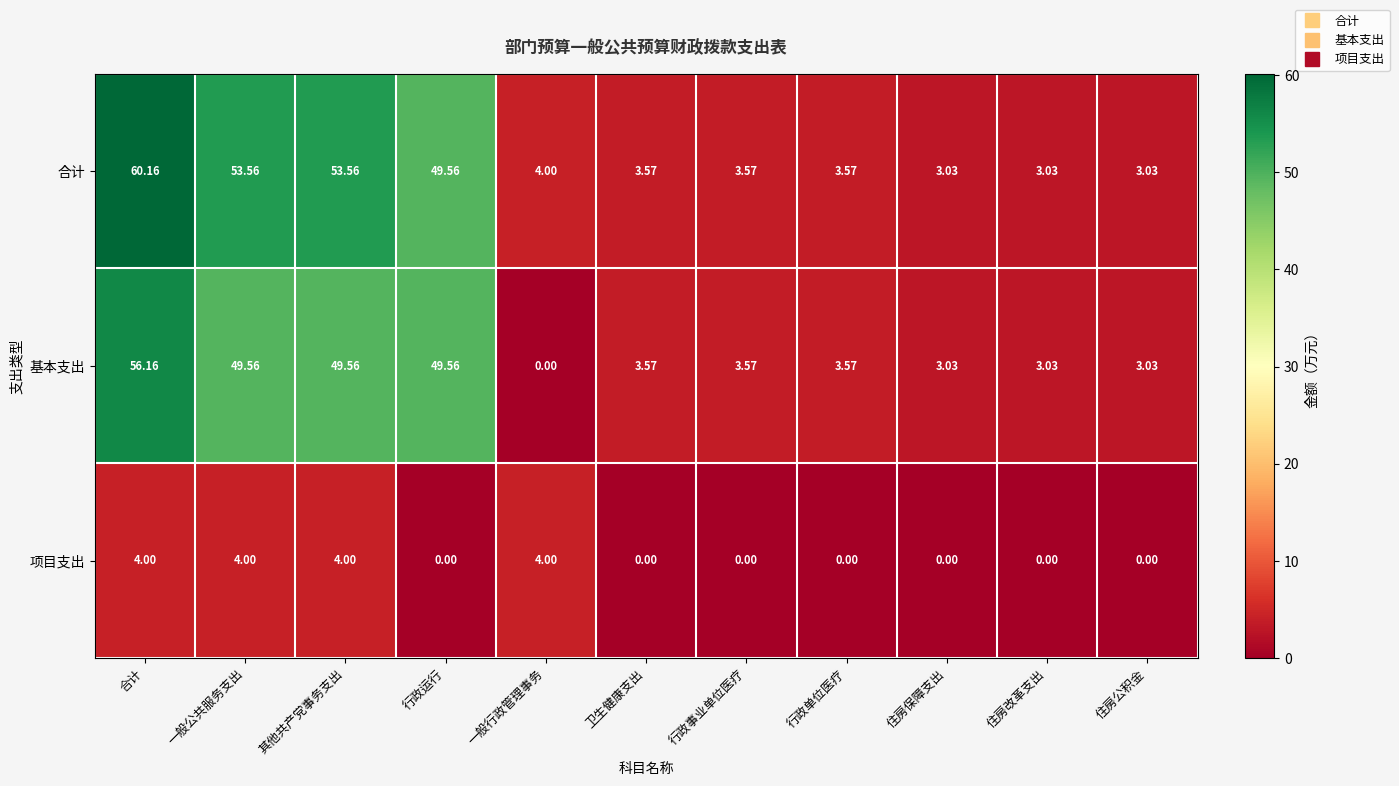

Rank the series by their maximum value, from lowest to highest.

项目支出, 基本支出, 合计